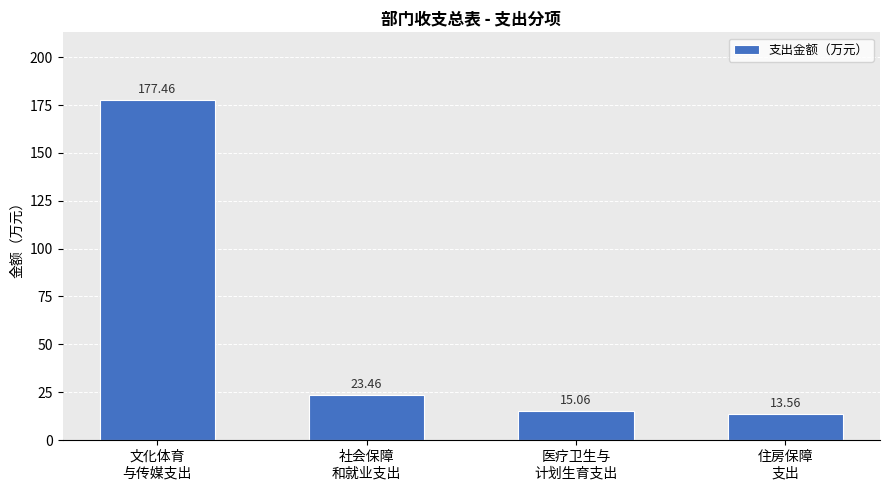

Count the number of values greater than 23.

2